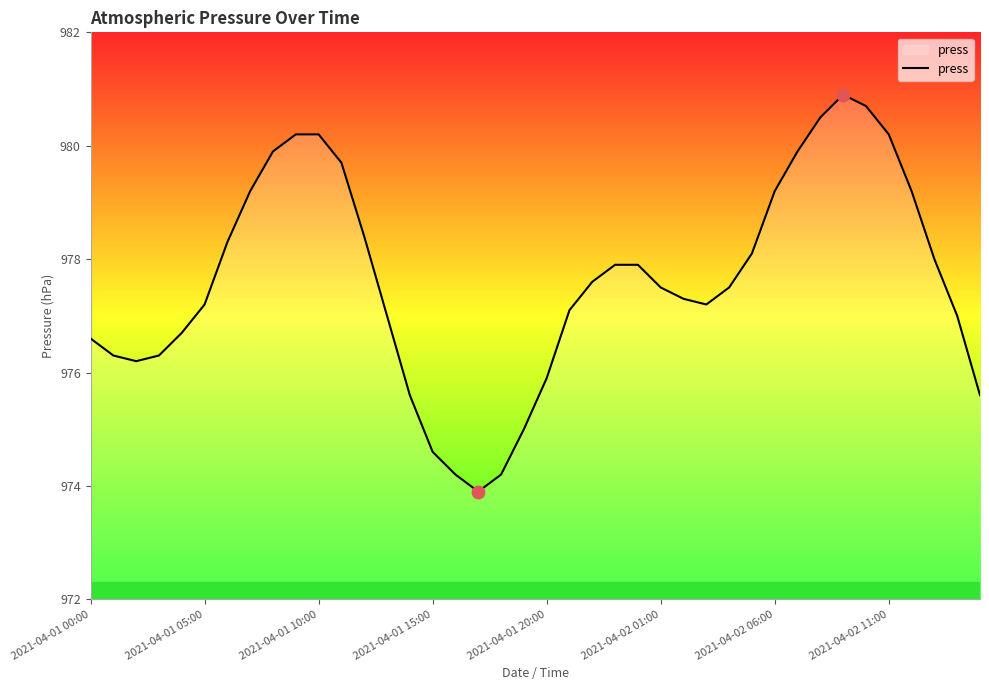

What is the difference between the maximum and minimum values?

7.0